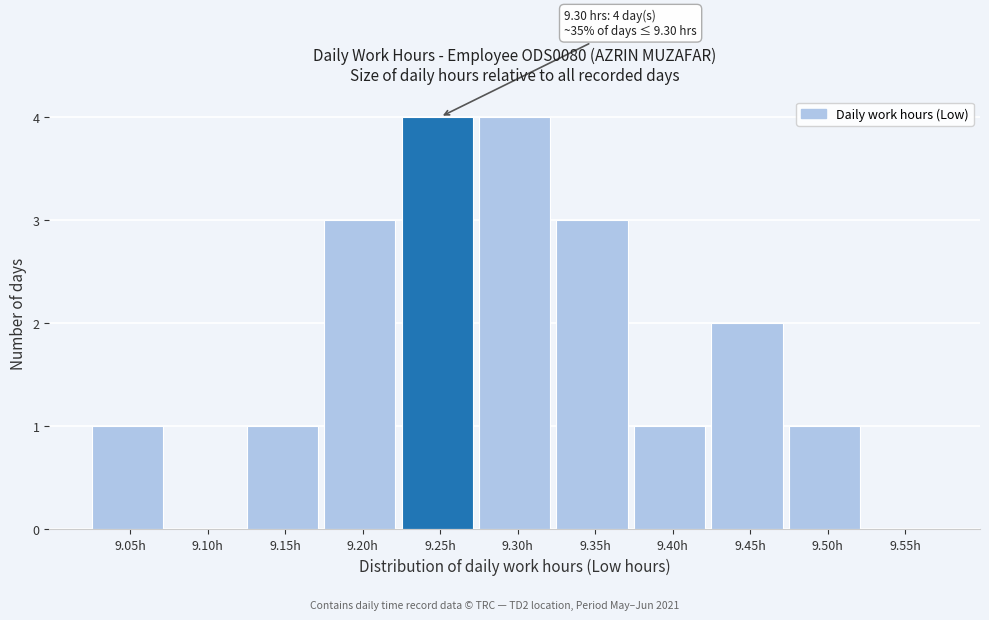

Reading left to right, extract all data points from this chart.

9.05h=1	9.10h=0	9.15h=1	9.20h=3	9.25h=4	9.30h=4	9.35h=3	9.40h=1	9.45h=2	9.50h=1	9.55h=0